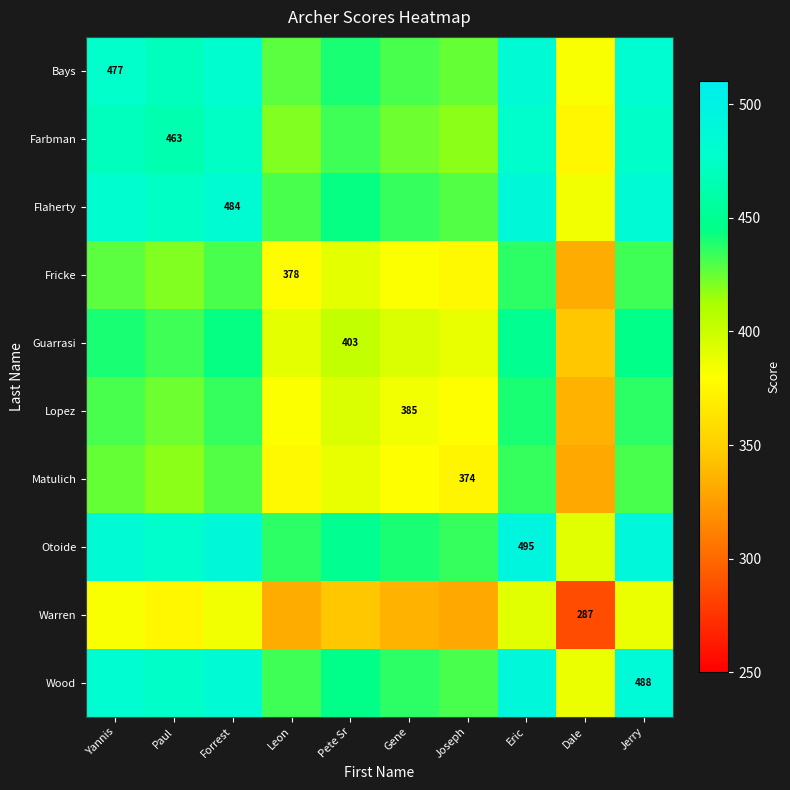

Which category has the lowest value across all series?

Dale